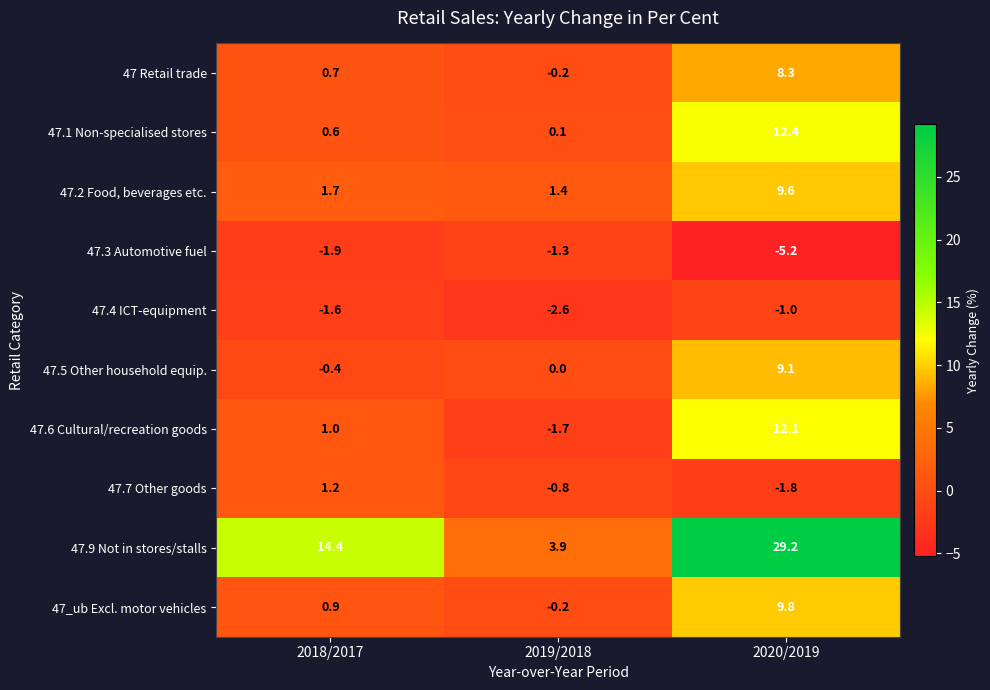

Reading left to right, extract all data points from this chart.

47 Retail trade: 0.7	-0.2	8.3
47.1 Non-specialised stores: 0.6	0.1	12.4
47.2 Food, beverages etc.: 1.7	1.4	9.6
47.3 Automotive fuel: -1.9	-1.3	-5.2
47.4 ICT-equipment: -1.6	-2.6	-1.0
47.5 Other household equip.: -0.4	0.0	9.1
47.6 Cultural/recreation goods: 1.0	-1.7	12.1
47.7 Other goods: 1.2	-0.8	-1.8
47.9 Not in stores/stalls: 14.4	3.9	29.2
47_ub Excl. motor vehicles: 0.9	-0.2	9.8